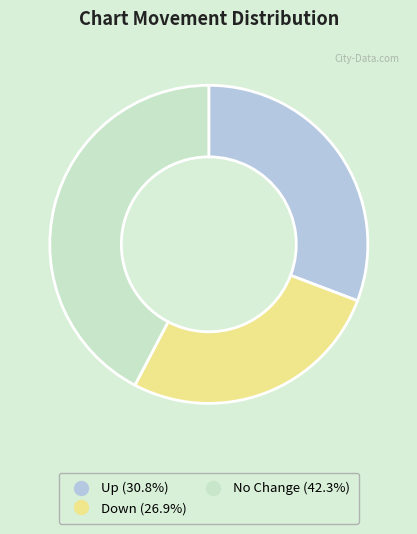

Is there a majority slice in this chart?

No